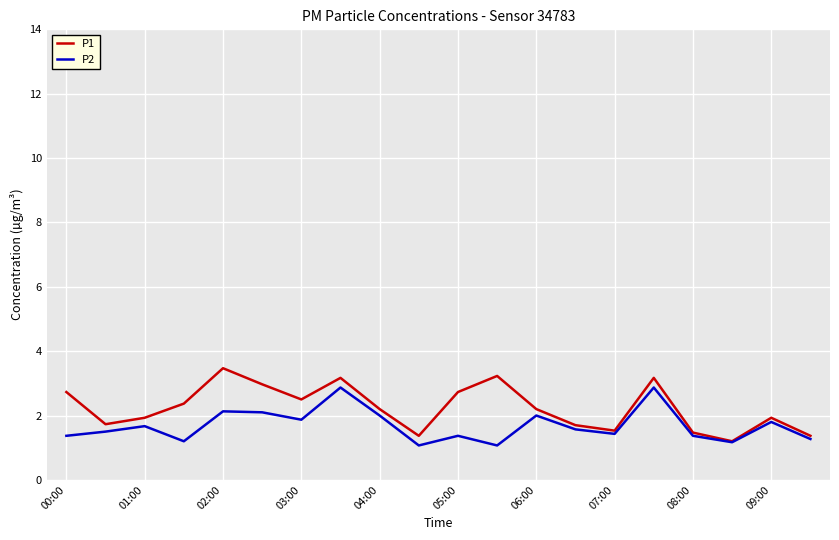

List the series in order of their overall mean, highest first.

P1, P2